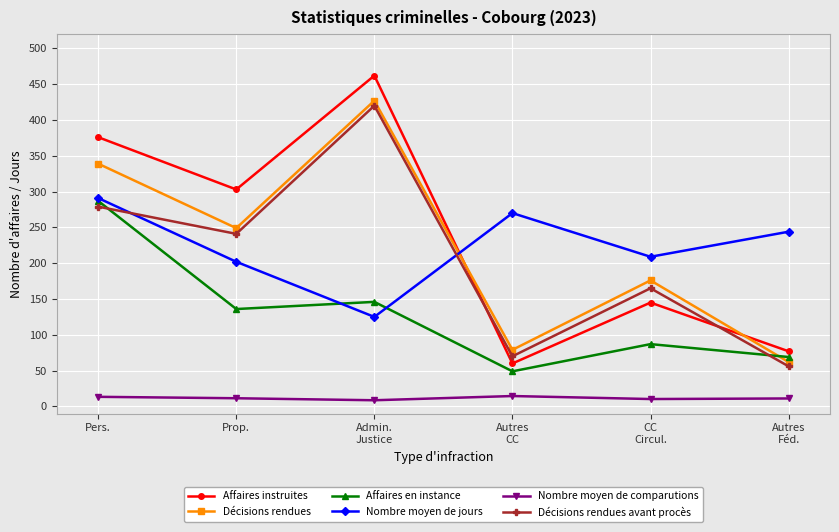

How many interior local valleys does the Affaires instruites series have?

2